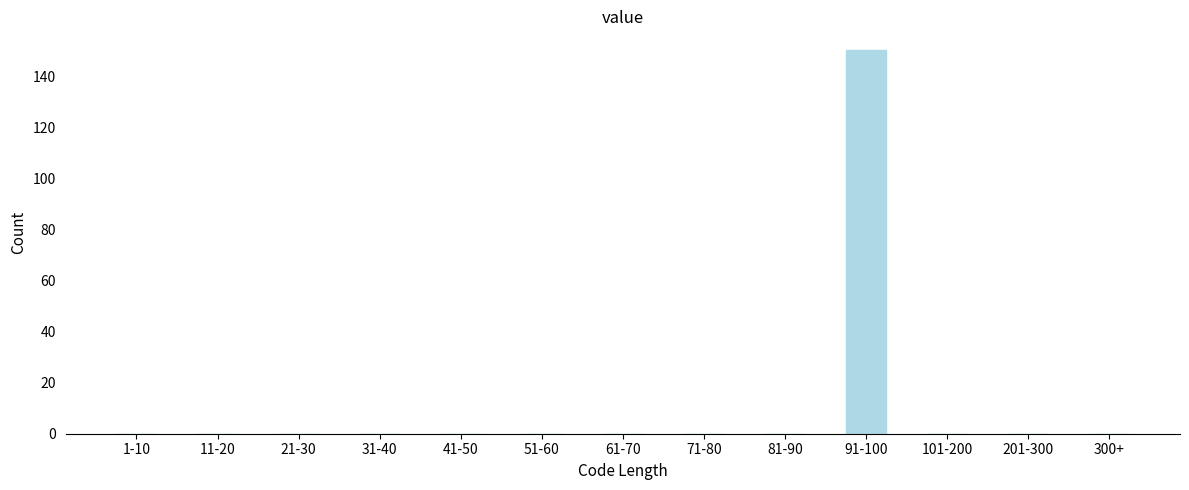

Reading left to right, extract all data points from this chart.

1-10=0	11-20=0	21-30=0	31-40=0	41-50=0	51-60=0	61-70=0	71-80=0	81-90=0	91-100=150	101-200=0	201-300=0	300+=0